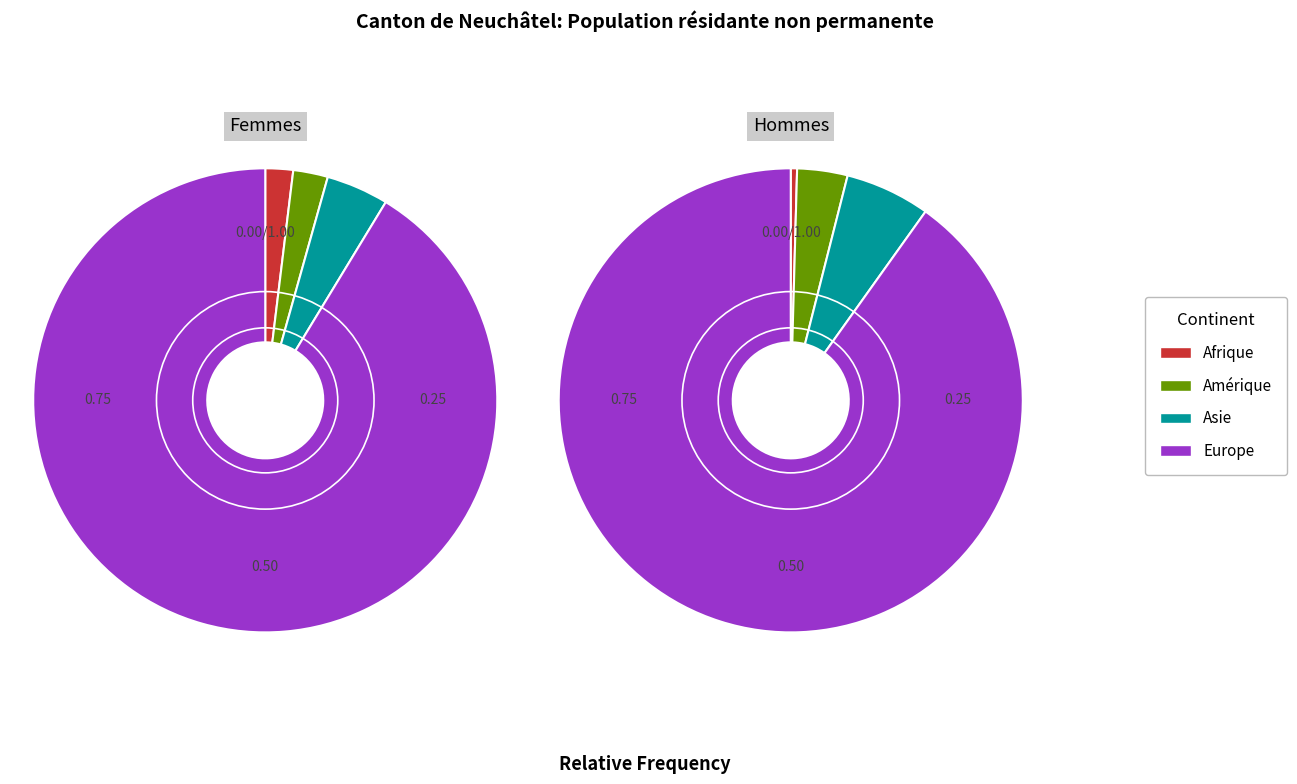

The Afrique slice represents 1% of the pie. True or false?

True